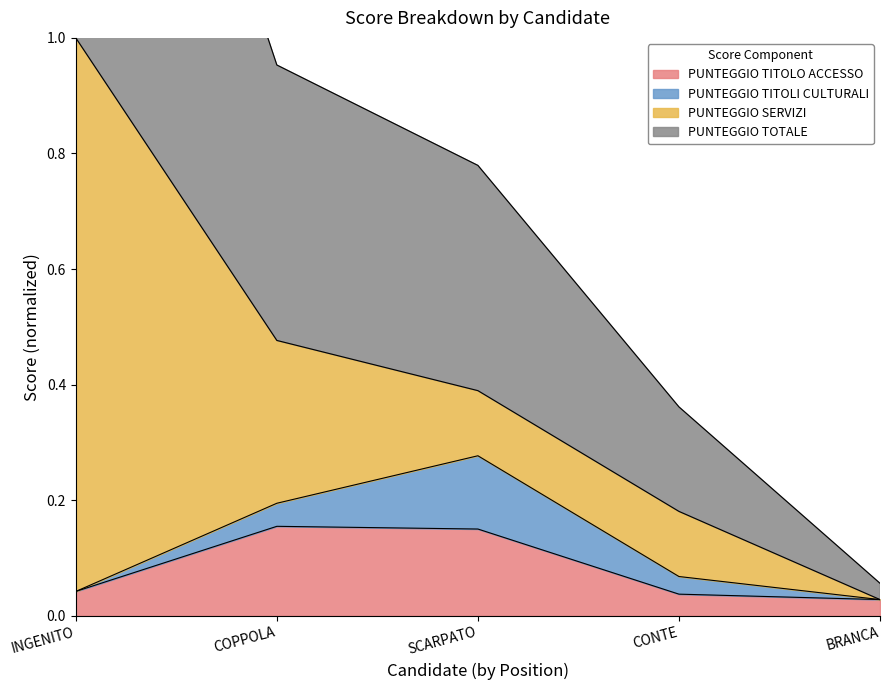

What is the difference between the PUNTEGGIO TITOLO ACCESSO values at COPPOLA and CONTE?

0.1